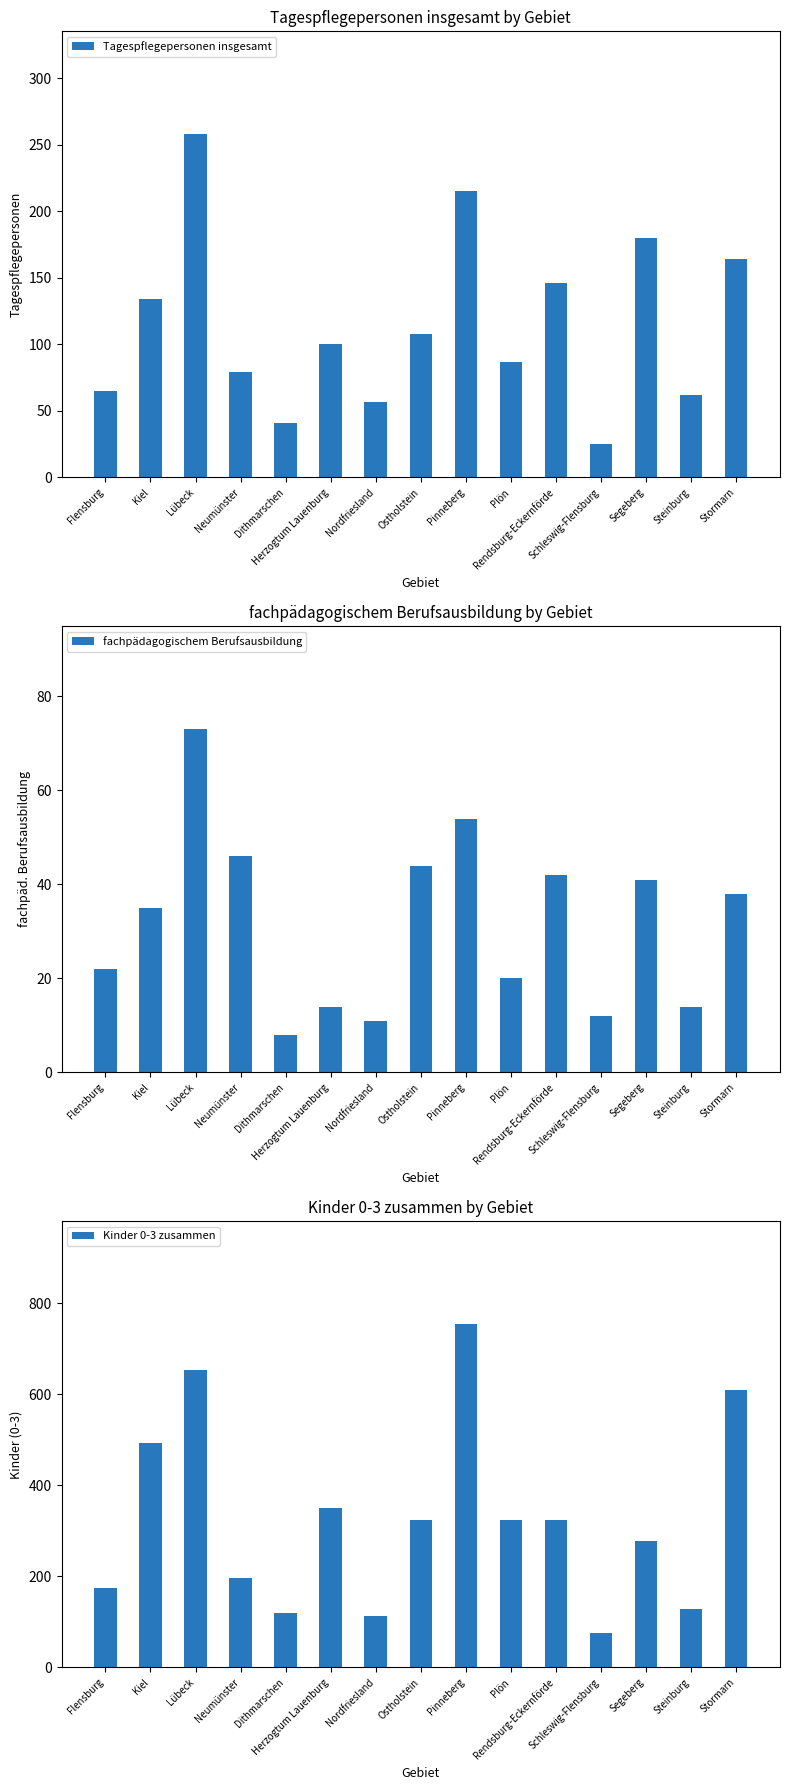

Which series has the largest total across all categories?

Kinder 0-3 zusammen